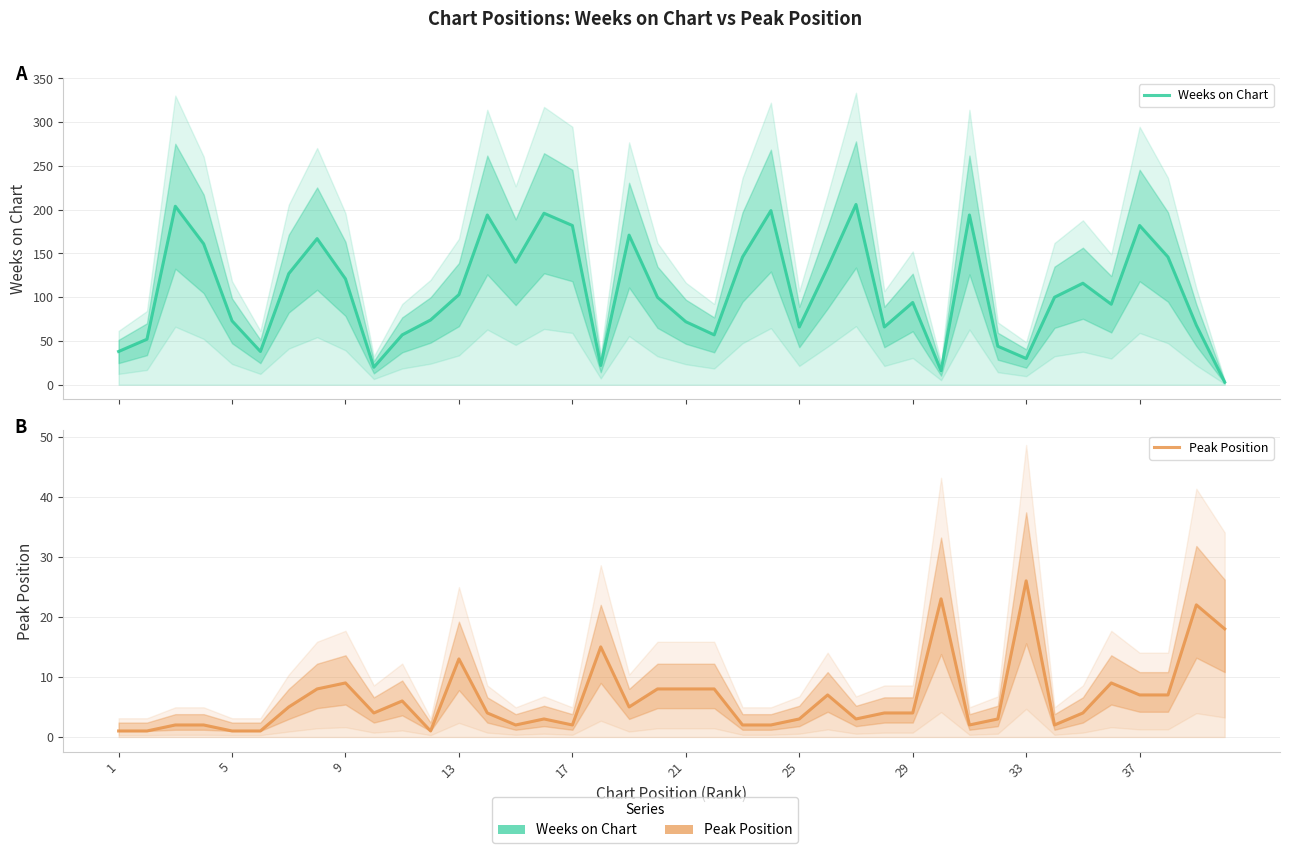

What is the sum of all Peak Position values?

257